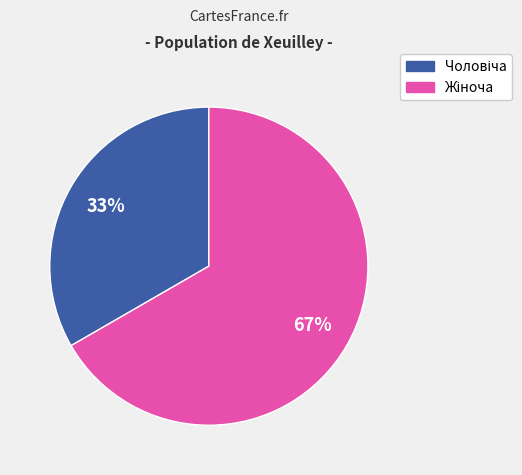

How many segments does this pie chart have?

2